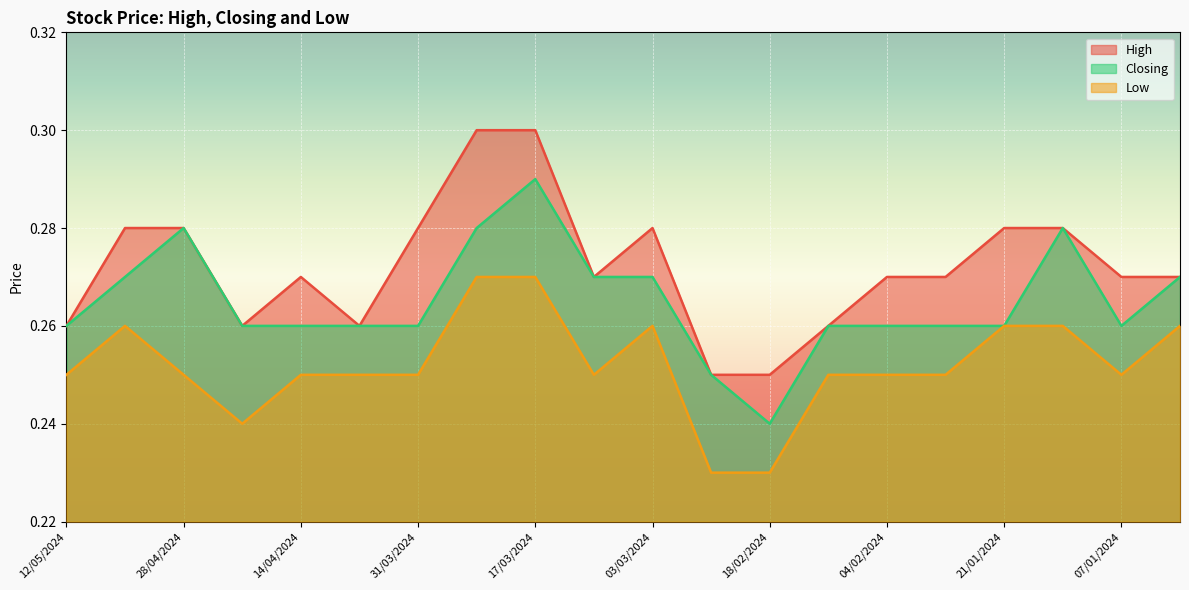

True or false: Closing and Low intersect in this chart.

False